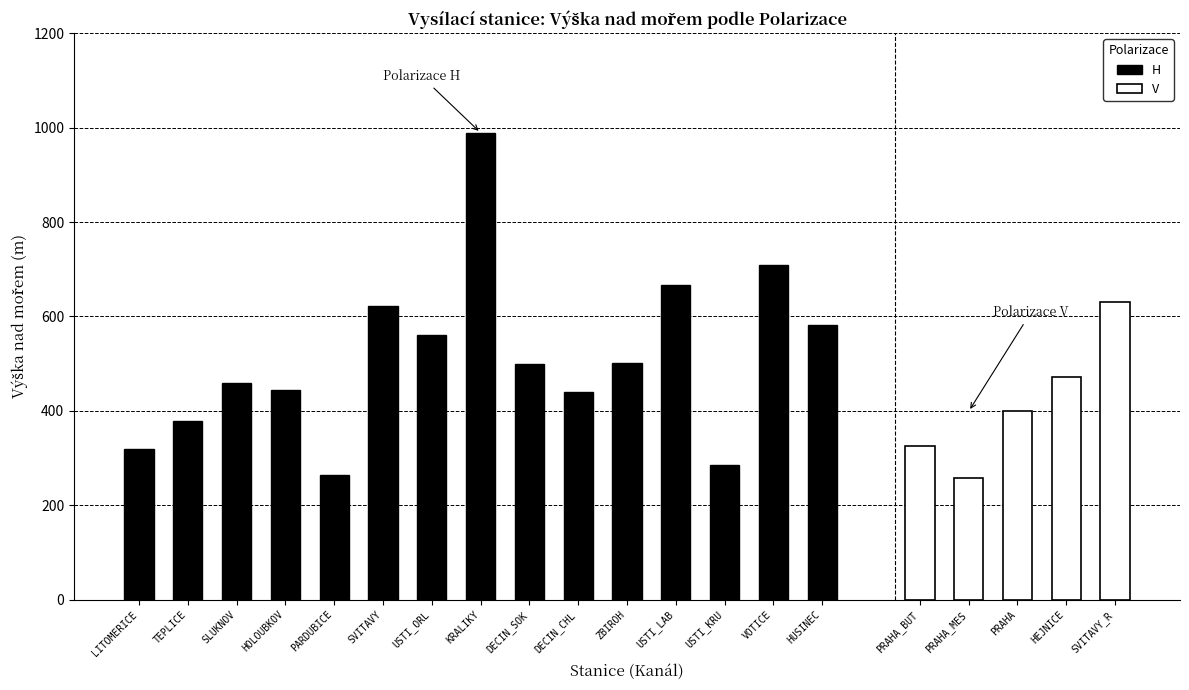

What is the difference between the maximum and second lowest values in the V series?

305